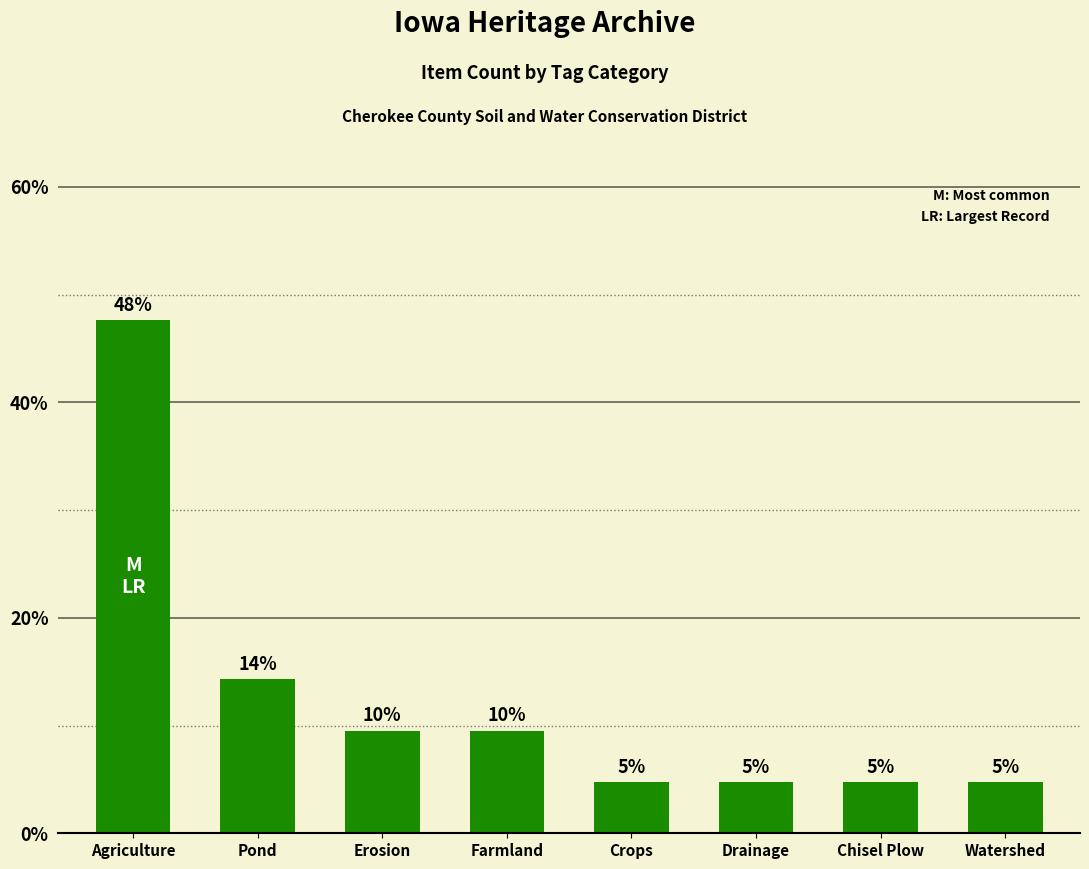

Rank the categories by value from lowest to highest.

Crops, Drainage, Chisel Plow, Watershed, Erosion, Farmland, Pond, Agriculture